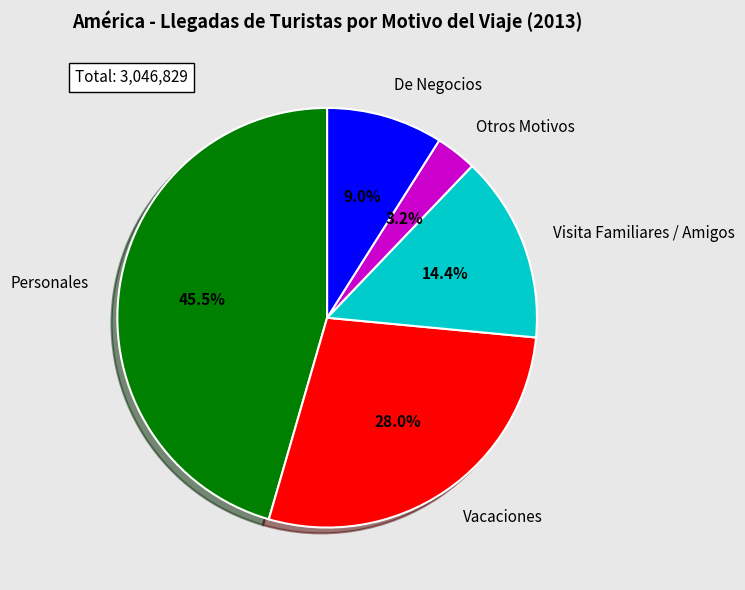

The Otros Motivos slice represents 8% of the pie. True or false?

False